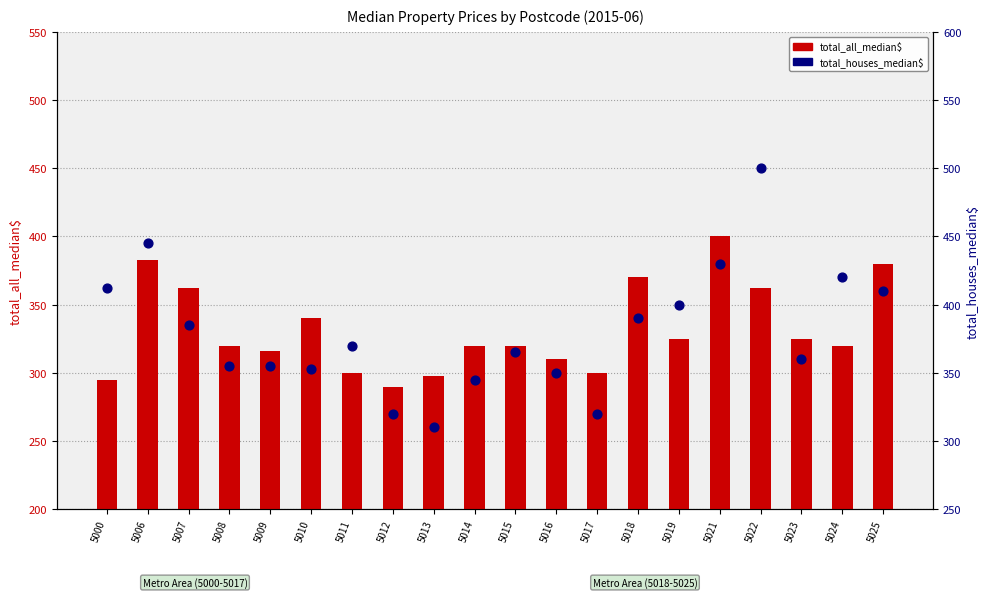

What are all the series names shown in the legend?

total_all_median$, total_houses_median$